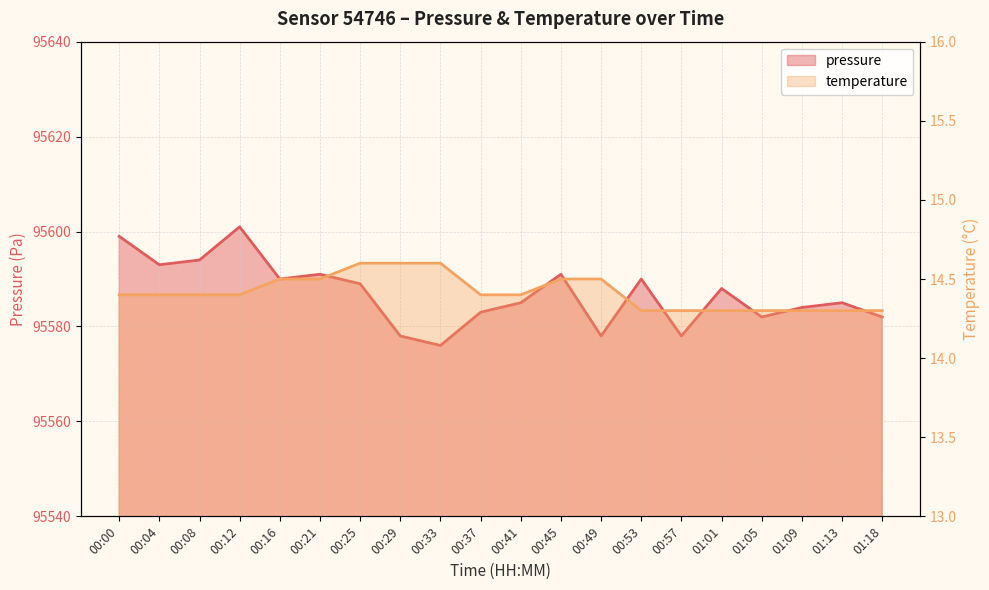

The value of temperature at 00:29 is 6.4. True or false?

False